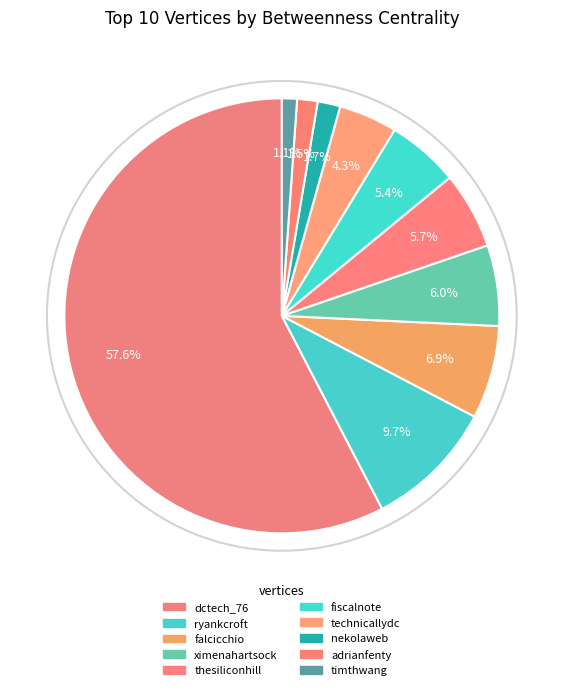

How many segments does this pie chart have?

10